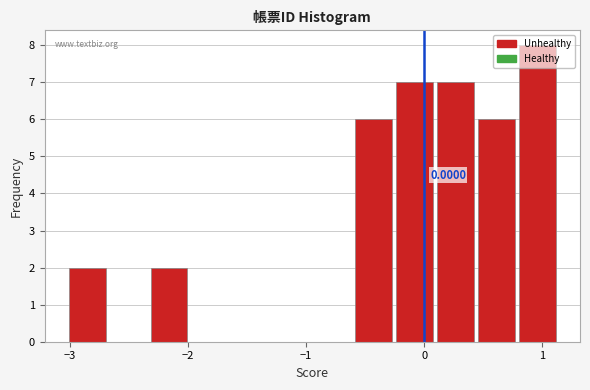

Around what value on the x-axis is the tallest bar? Give the approximate position of its centre, as read against the axis.

1.0